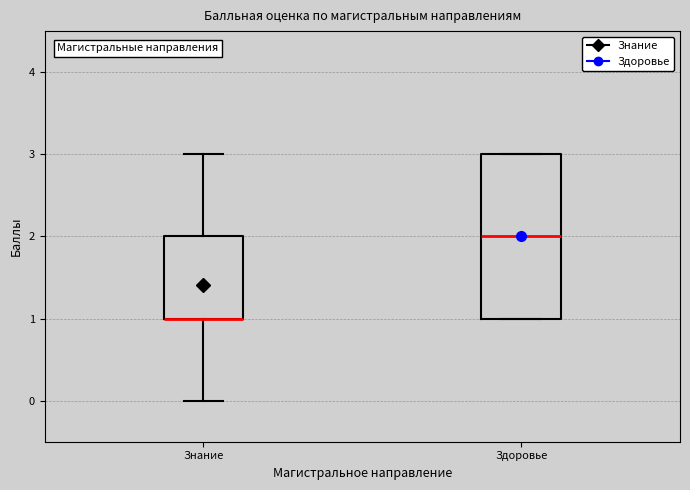

Reading left to right, transcribe this box plot: for each box, give where its median line is, the range the box spans, and where its two whiskers end, as read against the y-axis. The values are not printed on the chart, so give them approximately, as read against the axis.

Знание: median 1 (drawn on the box's lower edge), box 1 to 2, whiskers 0 to 3
Здоровье: median 2, box 1 to 3, whiskers 1 to 3